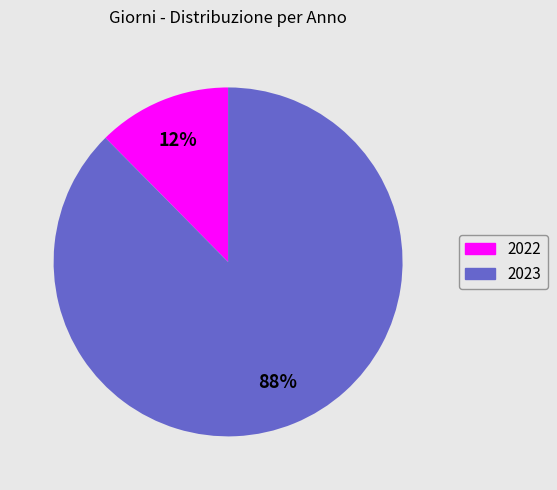

Do 2022 and 2023 together represent more than half of the pie?

Yes